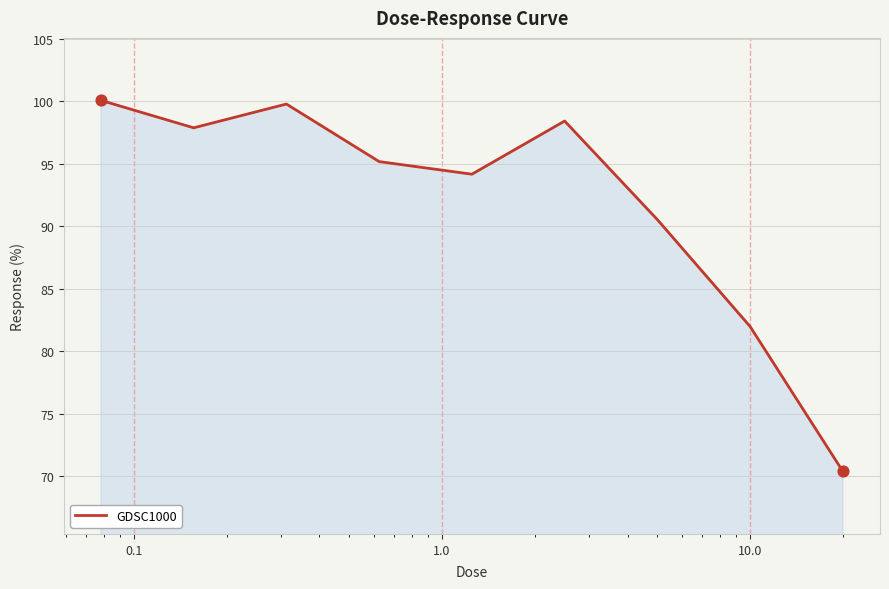

What is the greatest value displayed?

100.1